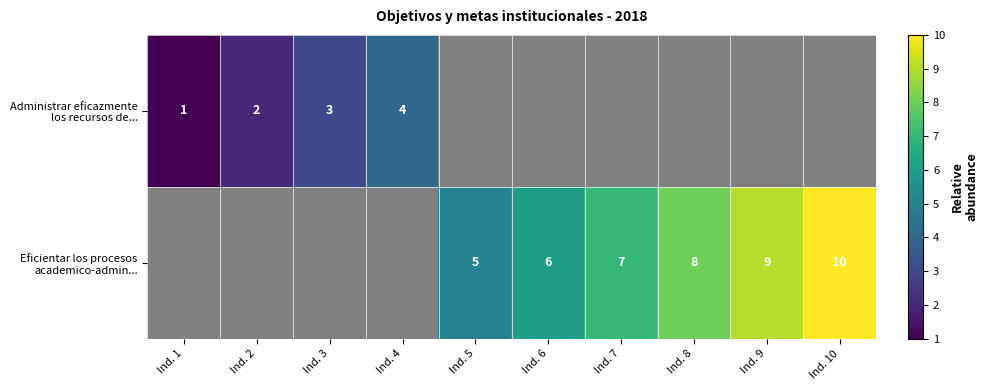

Which label corresponds to the smallest value in the chart?

Ind. 1